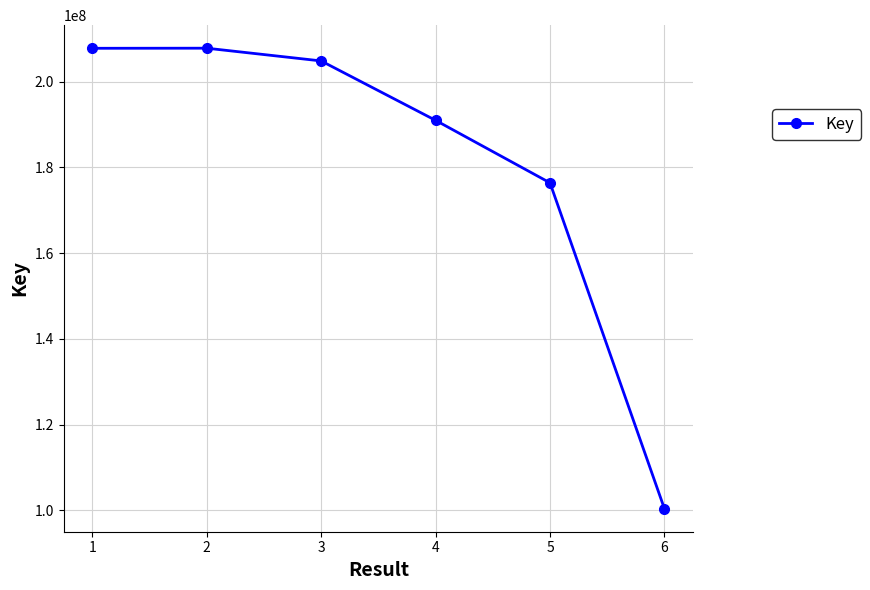

What is the value of the 2nd point from the left?

207766767